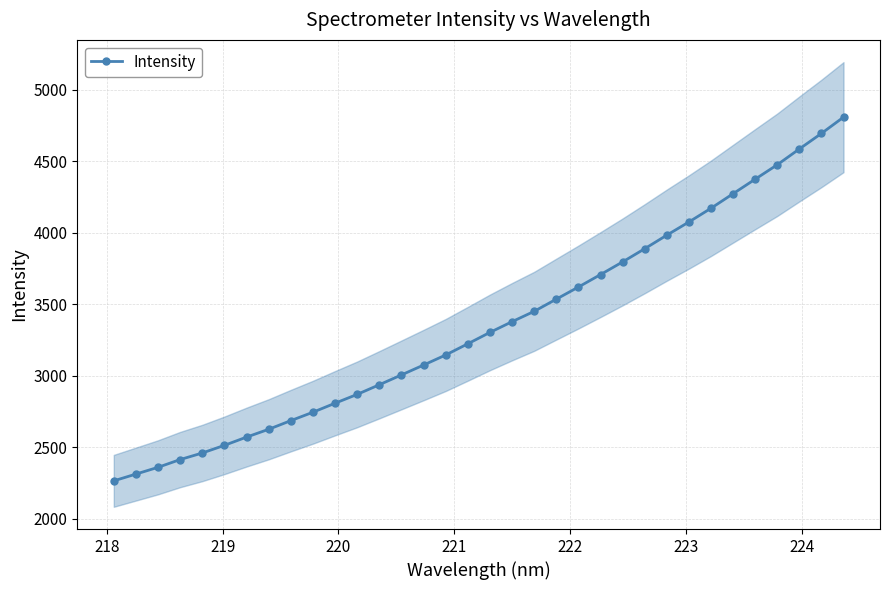

What is the average value?

3357.2